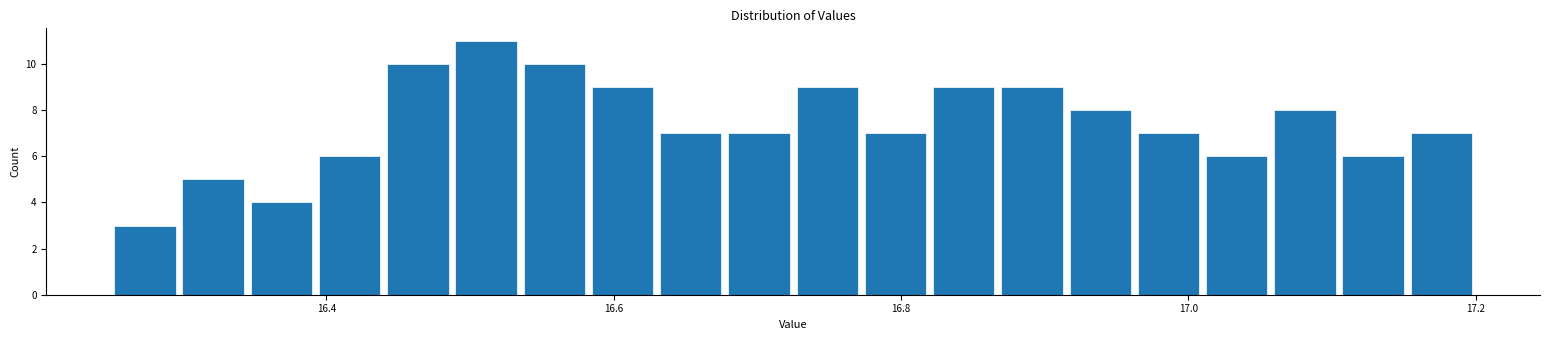

Read against the x-axis, roughly where is the centre of the tallest bar?

16.52